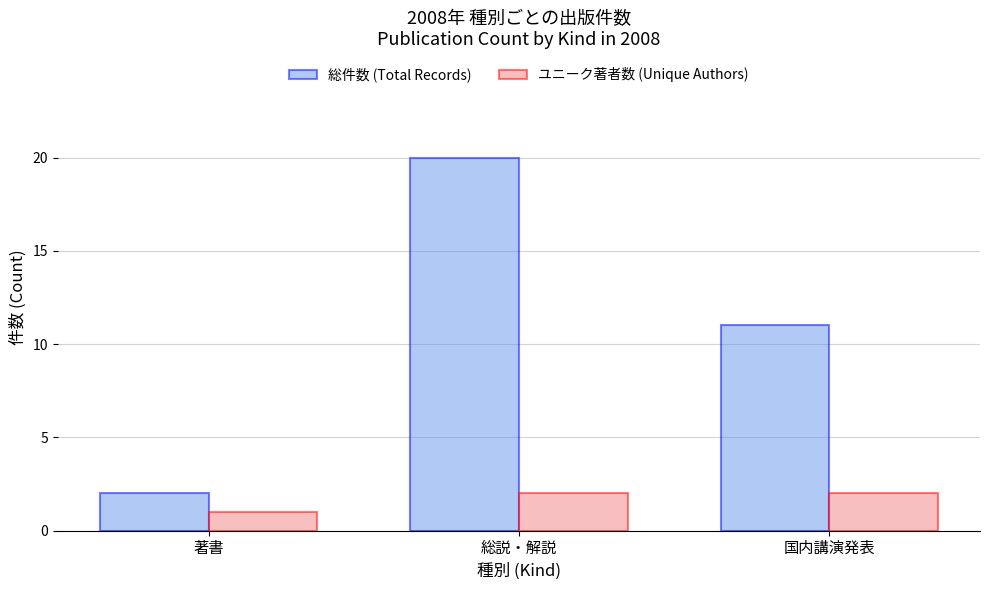

Are the bars grouped side by side (vs. stacked)?

Yes